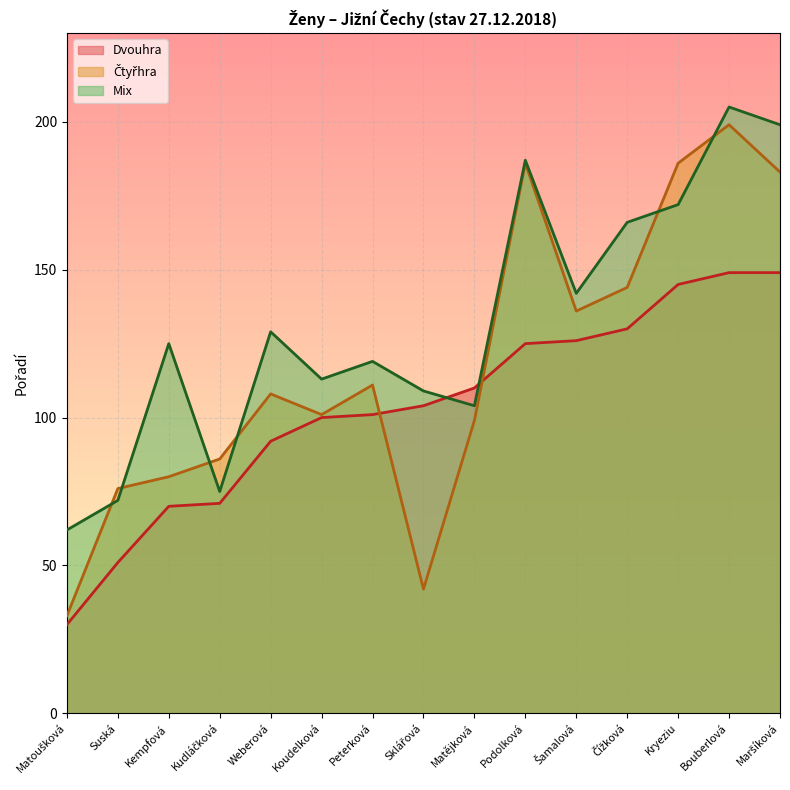

What is the difference between the Dvouhra values at Peterková and Podolková?

24